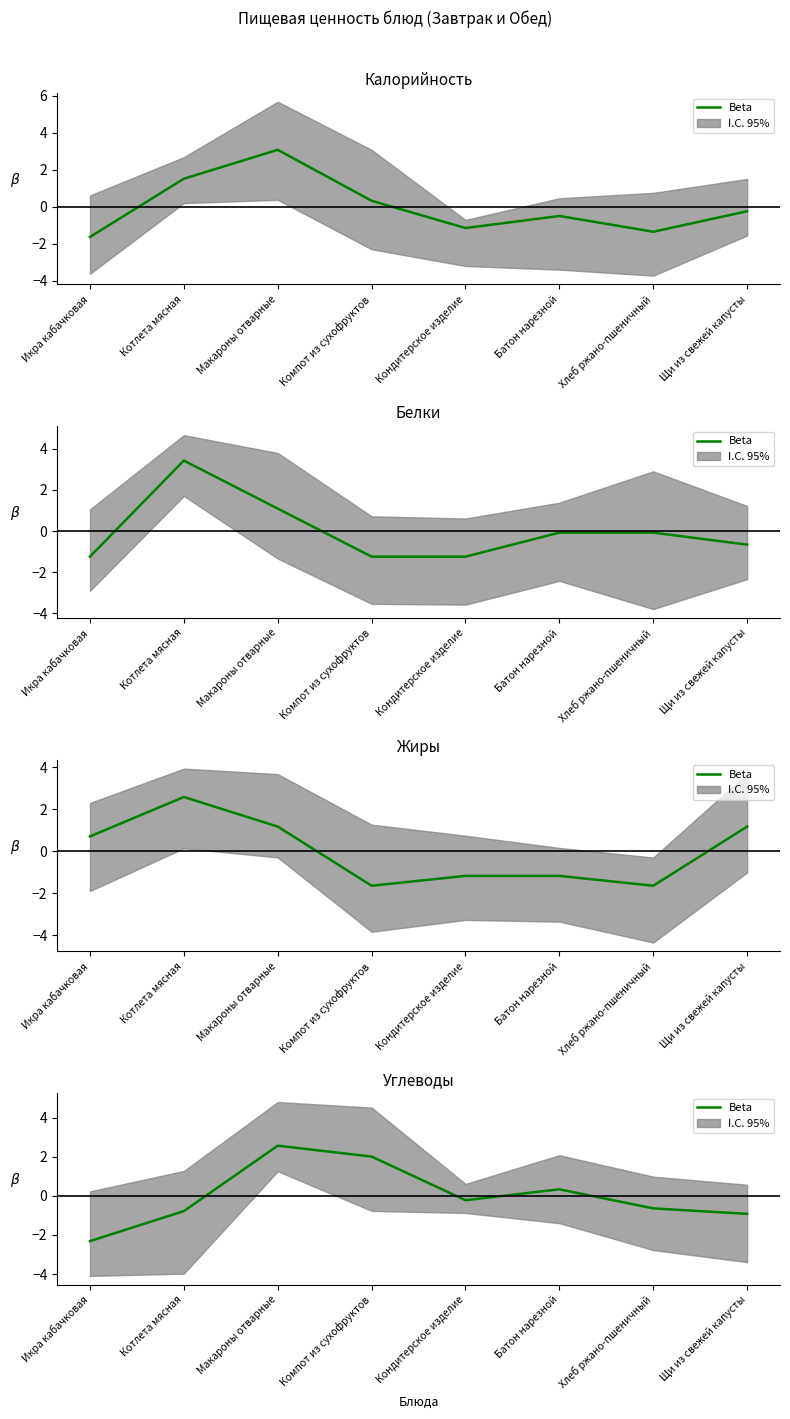

The chart shows a value of -1.2 at Котлета мясная. True or false?

False